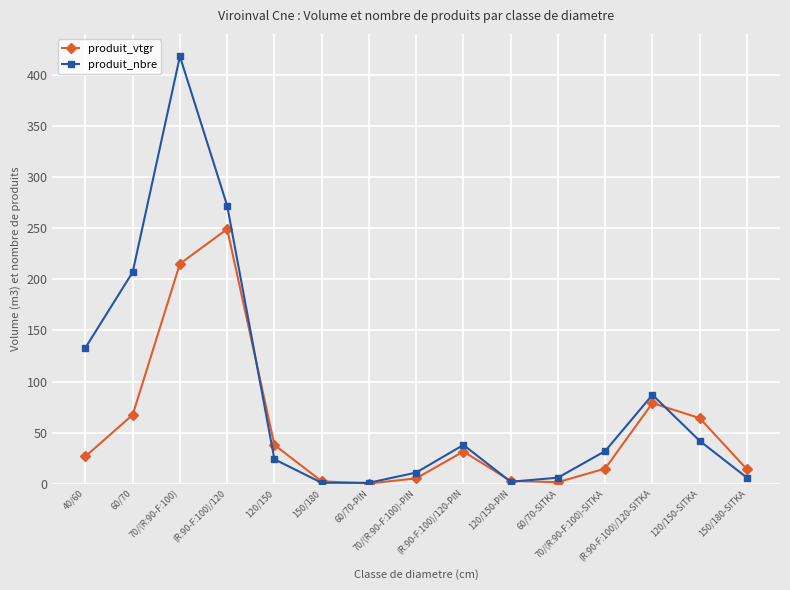

Which series has the largest total across all categories?

produit_nbre